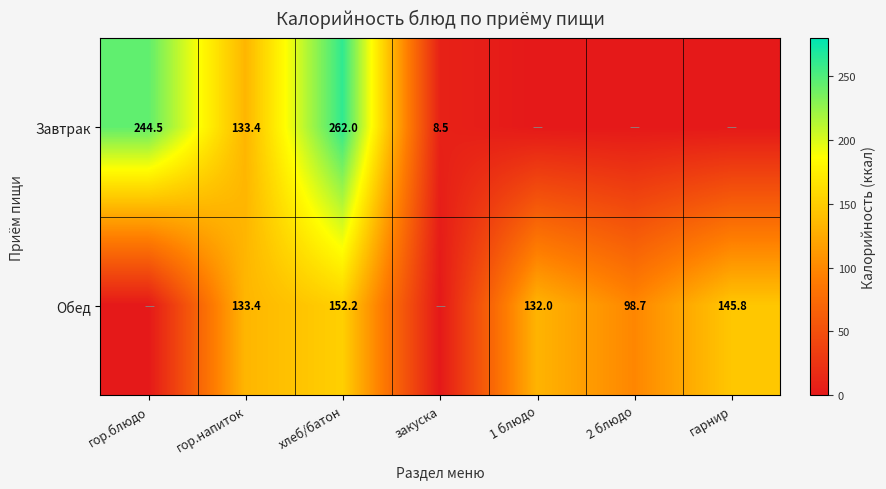

What is the difference between the Обед values at гор.напиток and 2 блюдо?

34.7